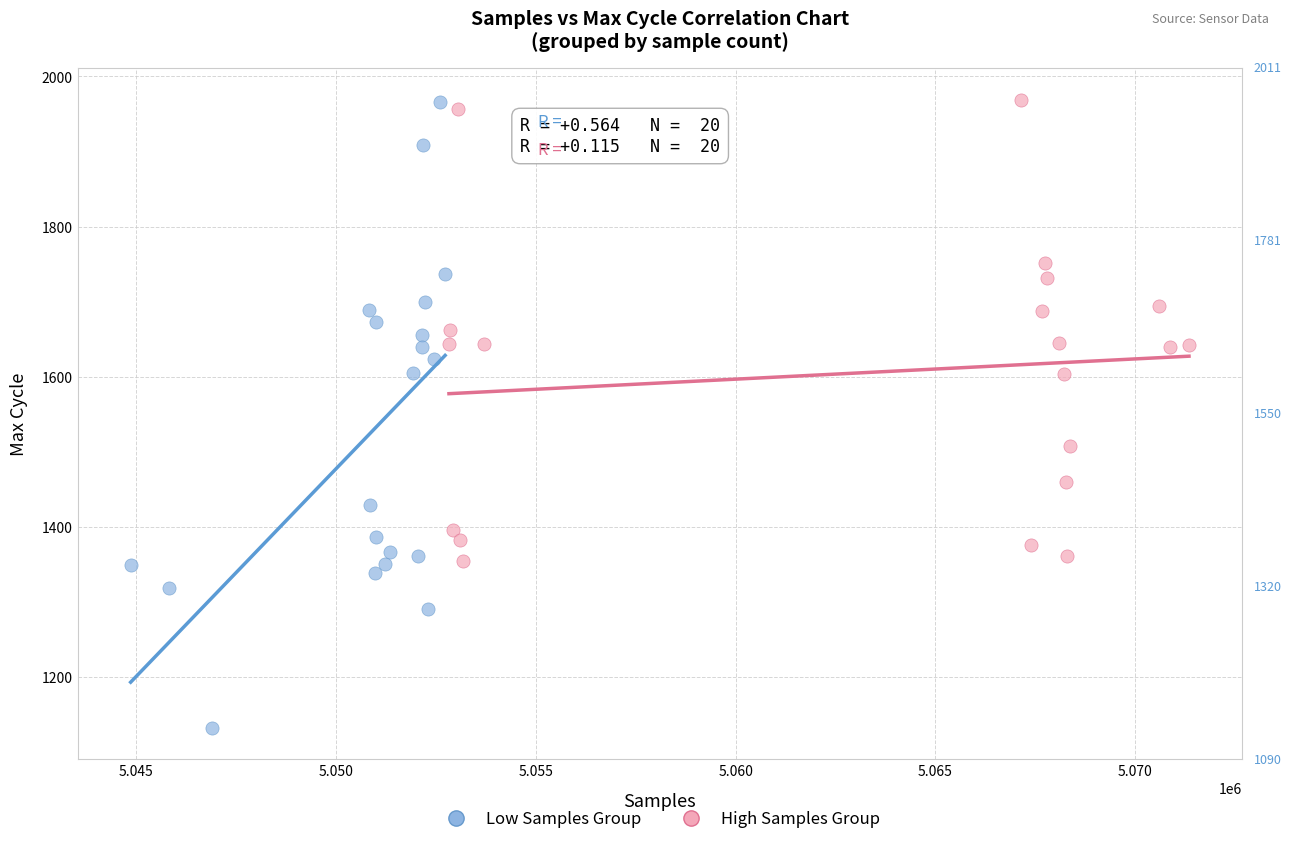

Which series contains the lowest Y value?

Low Samples Group